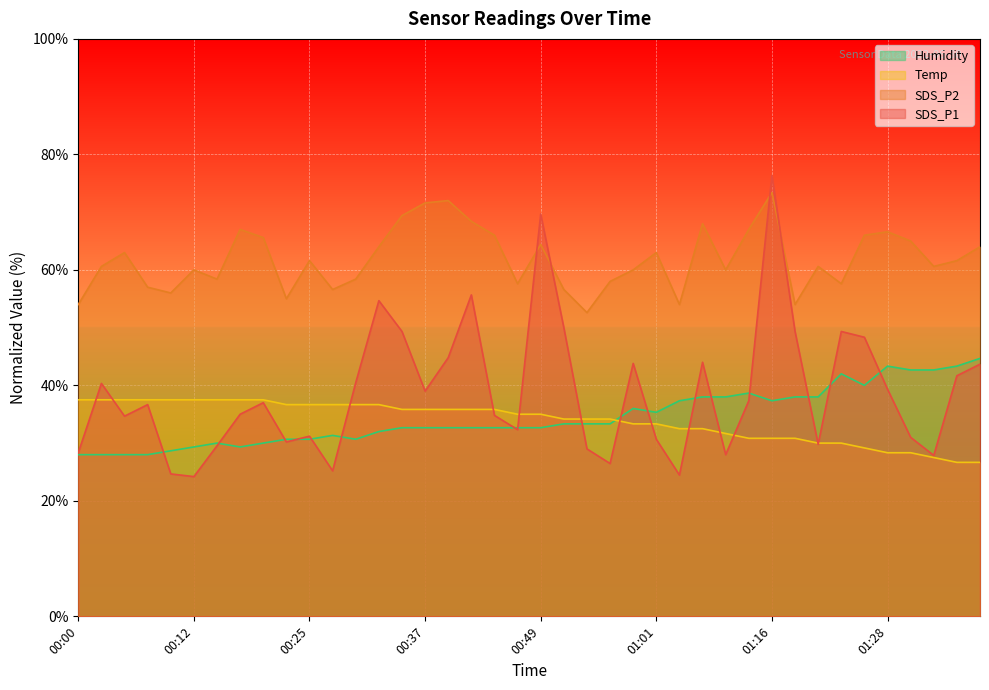

True or false: SDS_P2 and Humidity intersect in this chart.

False